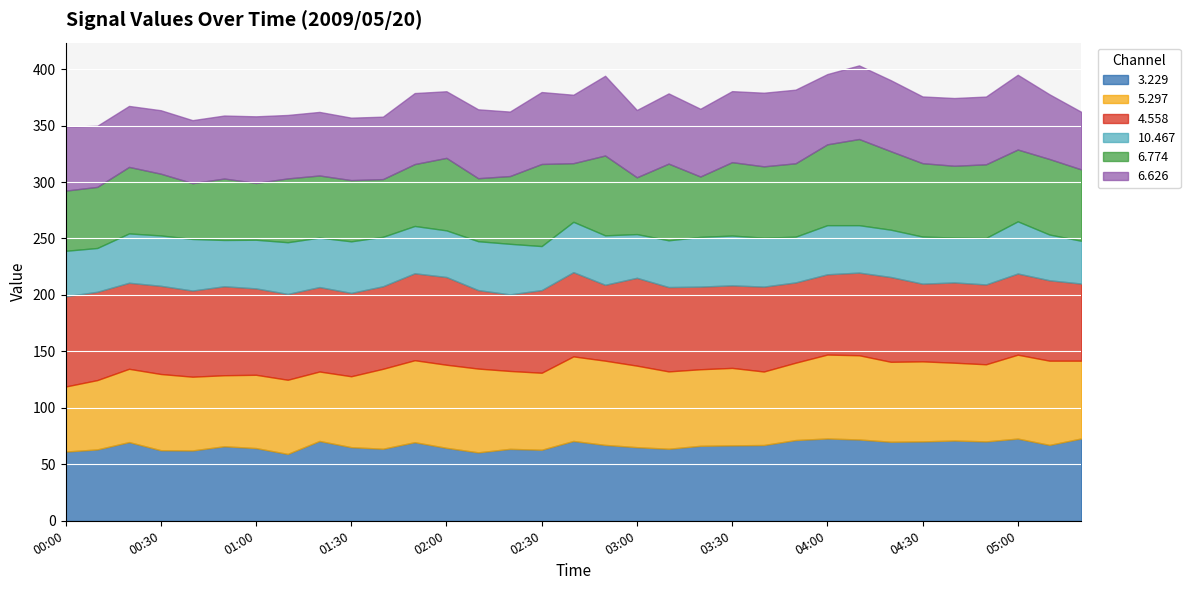

What is the sum of all 6.774 values?

1991.8